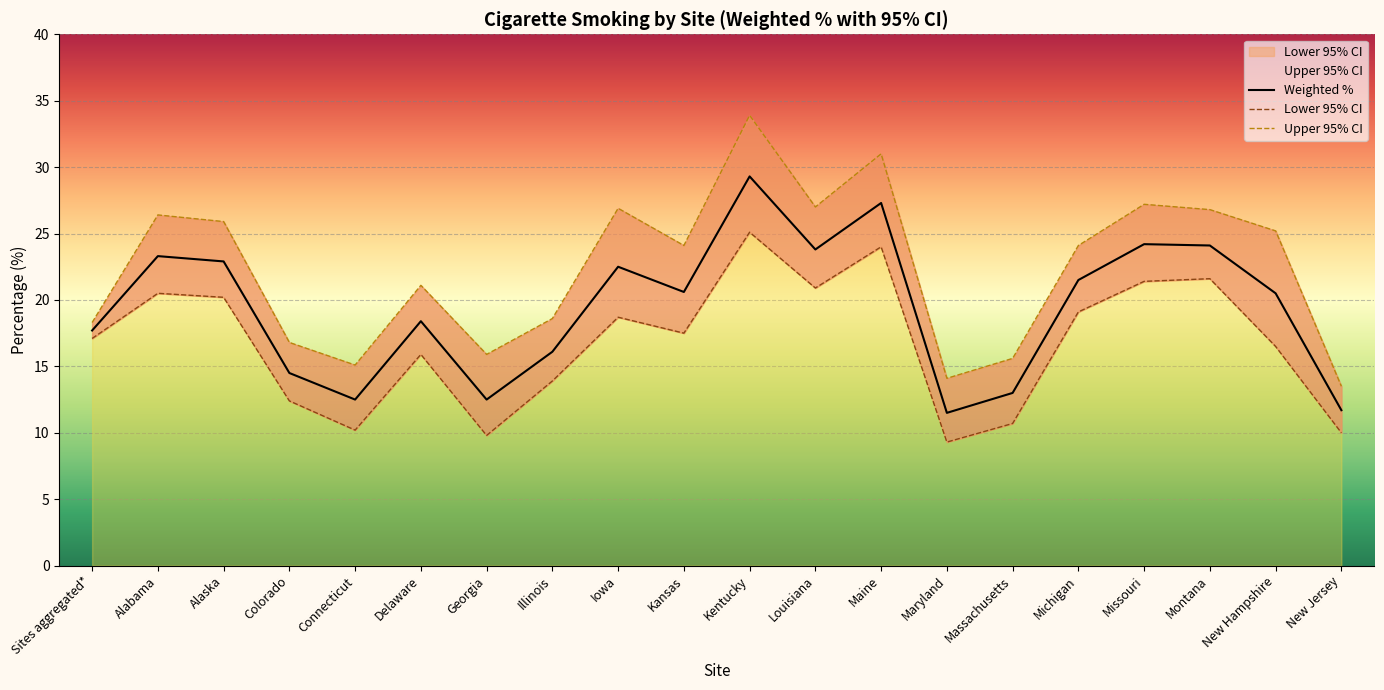

What is the total value across all series at Massachusetts?

39.3